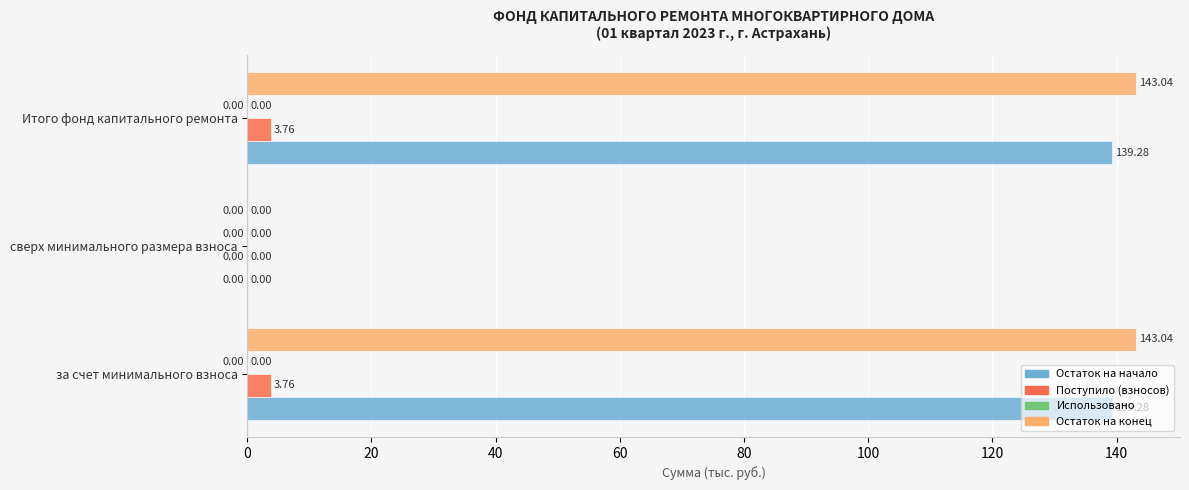

Which series has the largest total across all categories?

Остаток на конец